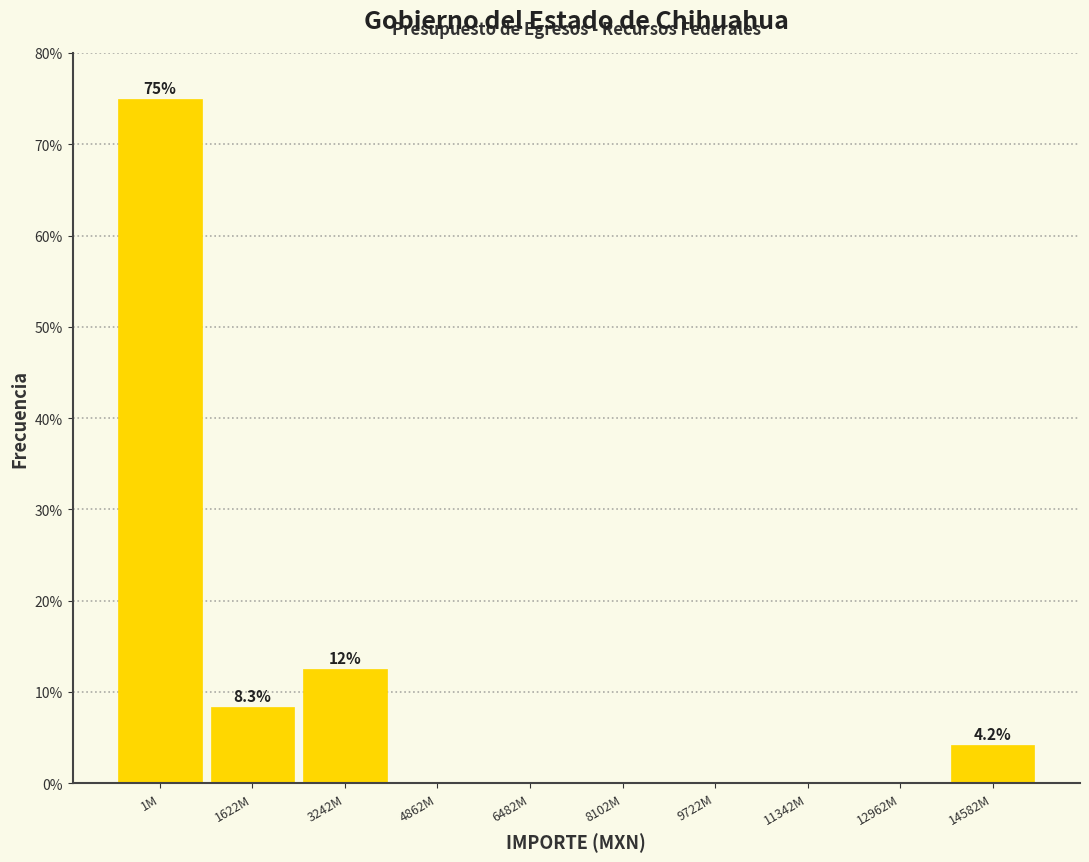

Reading left to right, extract all data points from this chart.

1M=75.0	1622M=8.3	3242M=12.5	4862M=0.0	6482M=0.0	8102M=0.0	9722M=0.0	11342M=0.0	12962M=0.0	14582M=4.2